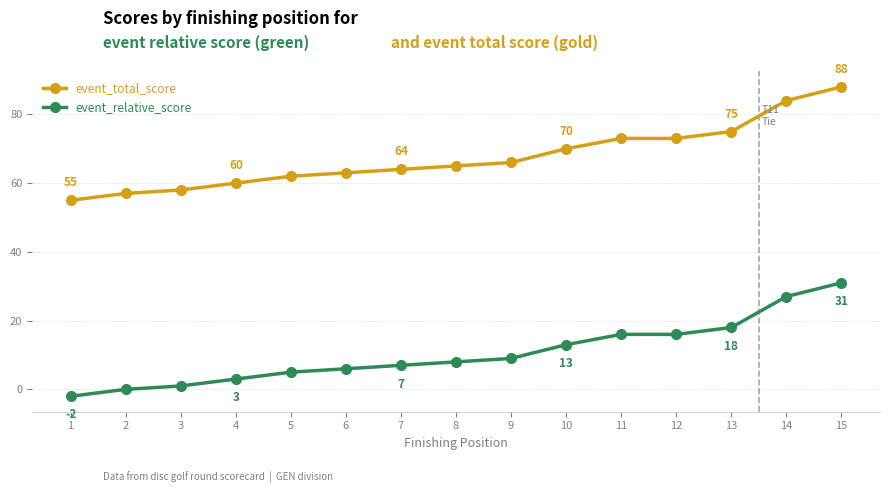

At how many categories does at least one series exceed 28?

15